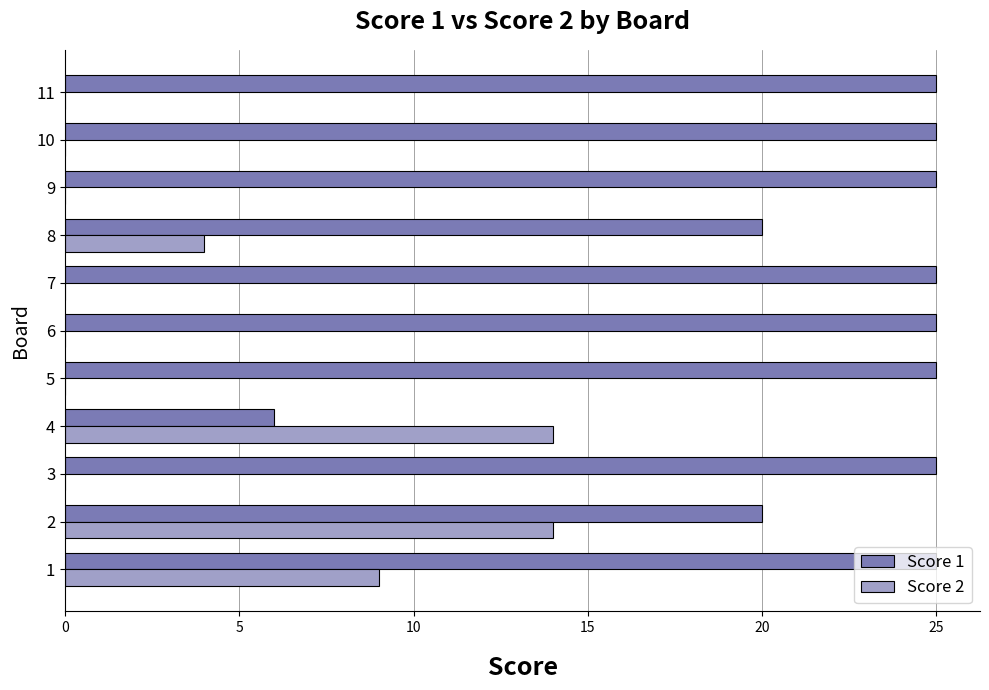

Which series has the largest range (max minus min)?

Score 1